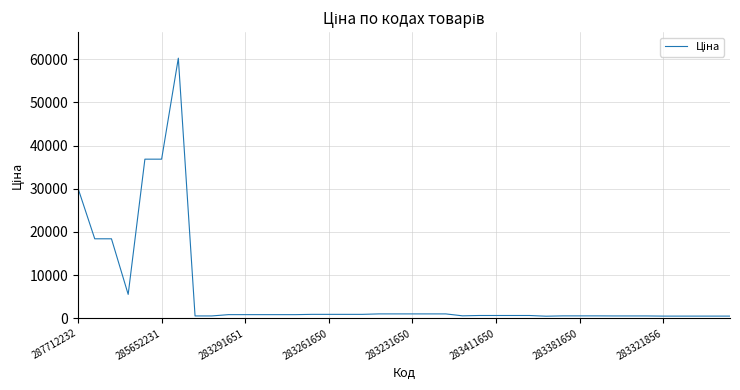

What is the difference between the maximum and minimum values?

59684.9